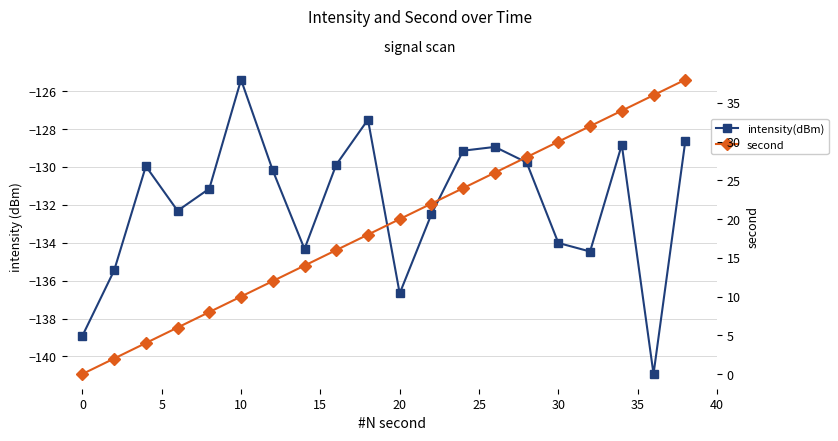

Count the number of data series in this chart.

2